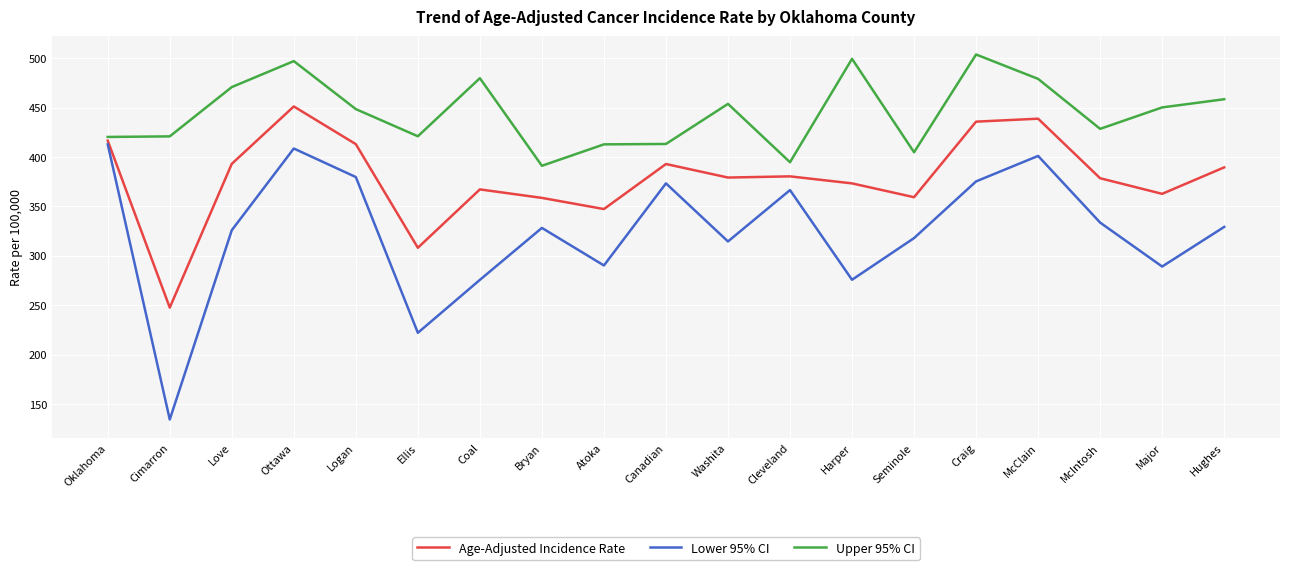

Which category has the lowest value in the Upper 95% CI series?

Bryan